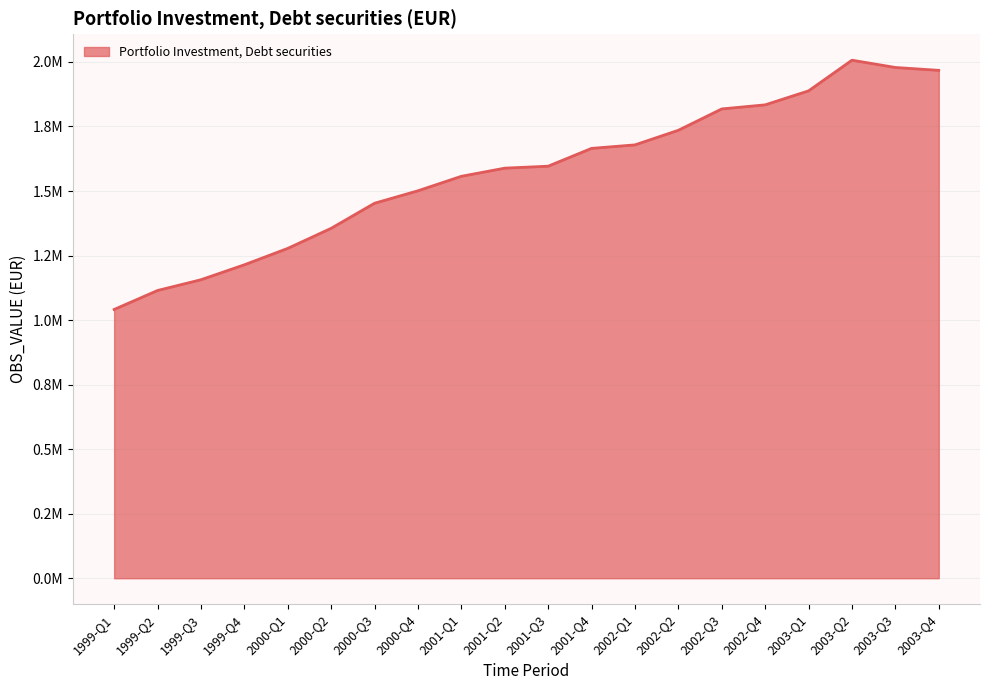

Does the chart display data point markers on the line(s)?

No